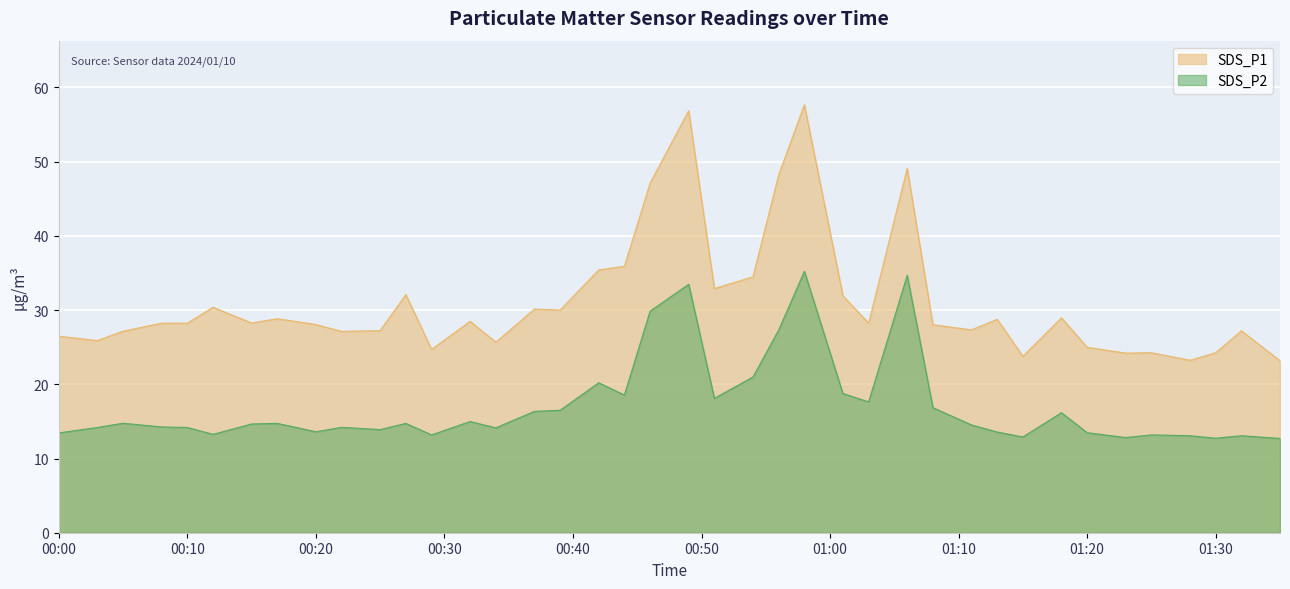

Between 2024/01/10 00:05 and 2024/01/10 00:54, which is larger?

2024/01/10 00:54